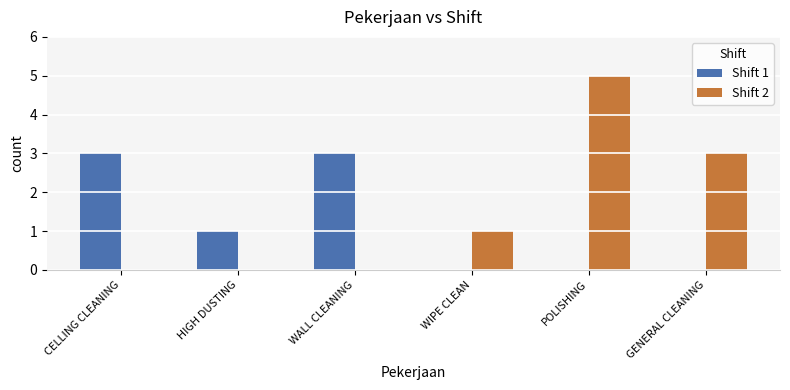

True or false: Shift 2 has a value of 5 at GENERAL CLEANING.

False